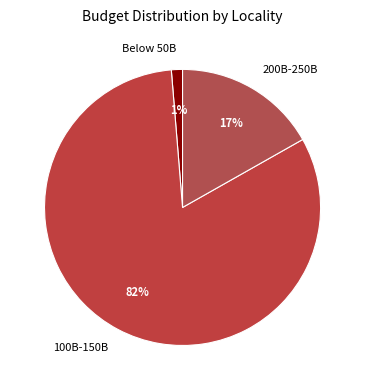

Which category has the biggest portion of the pie?

100B-150B